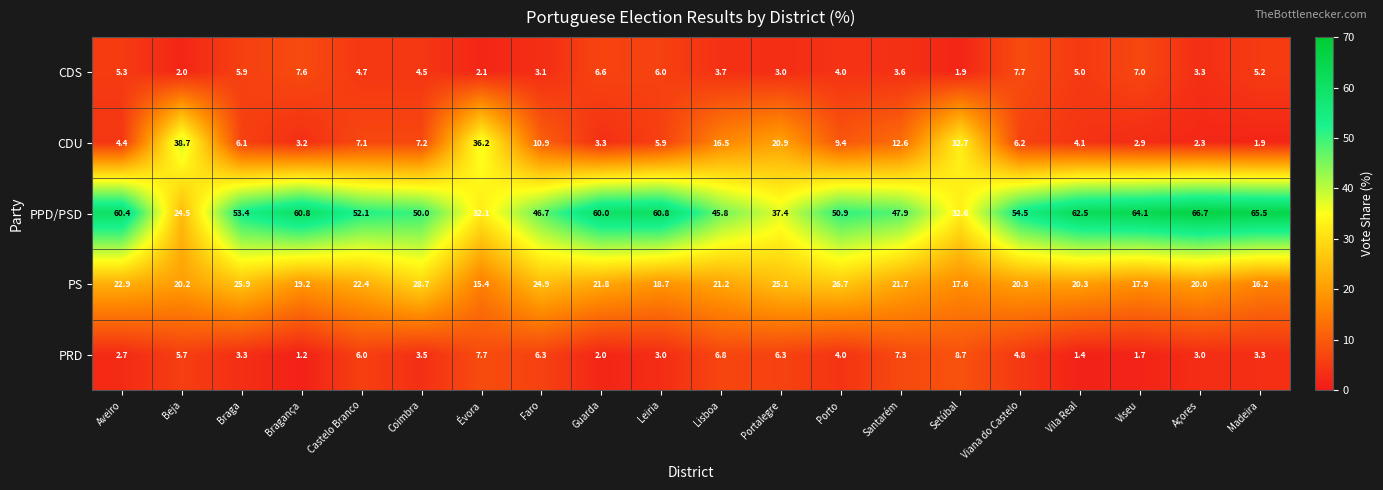

Is it true that PRD equals 3.3 at Madeira?

True